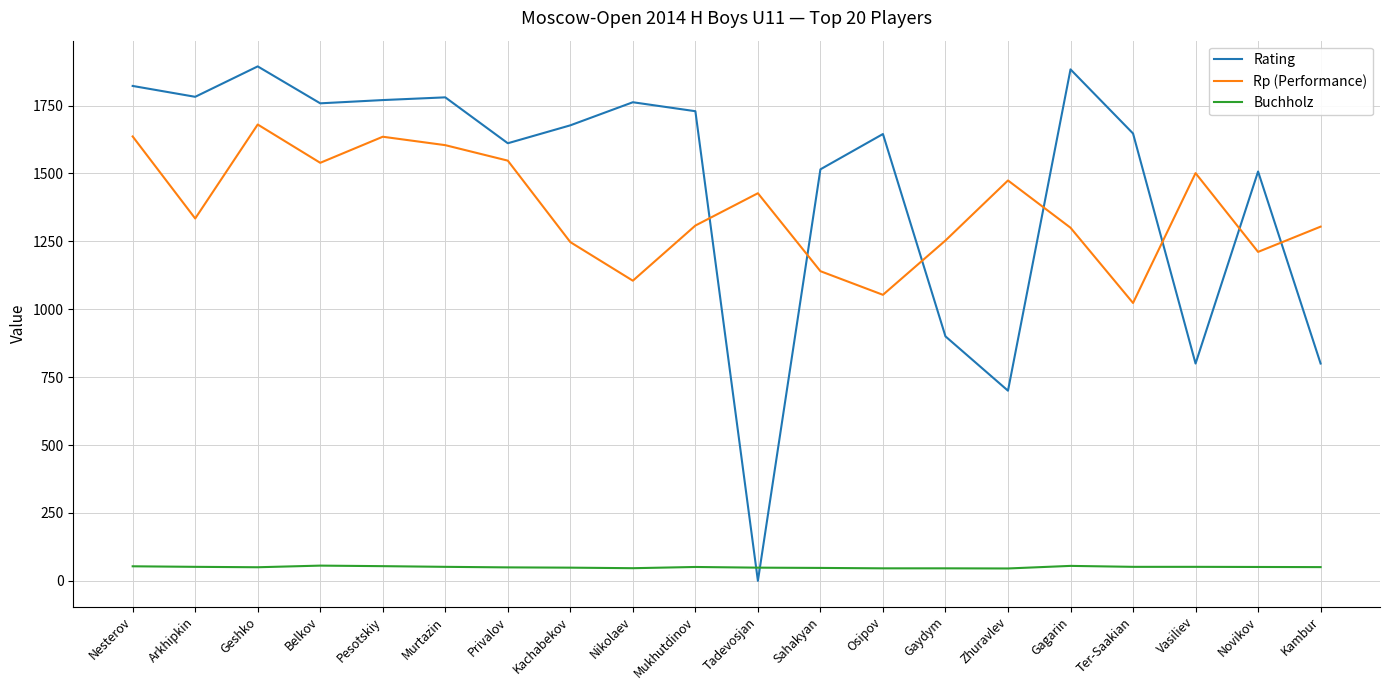

Is the value of Rating at Arkhipkin greater than the value of Buchholz at Vasiliev?

Yes